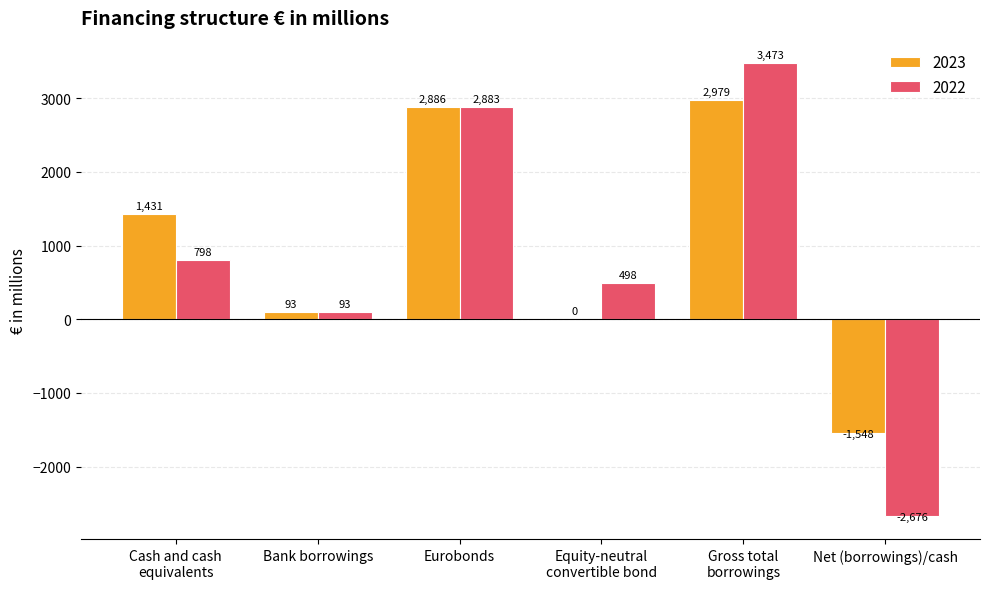

Reading left to right, list all the values displayed in this chart.

2023: 1431	93	2886	0	2979	-1548
2022: 798	93	2883	498	3473	-2676